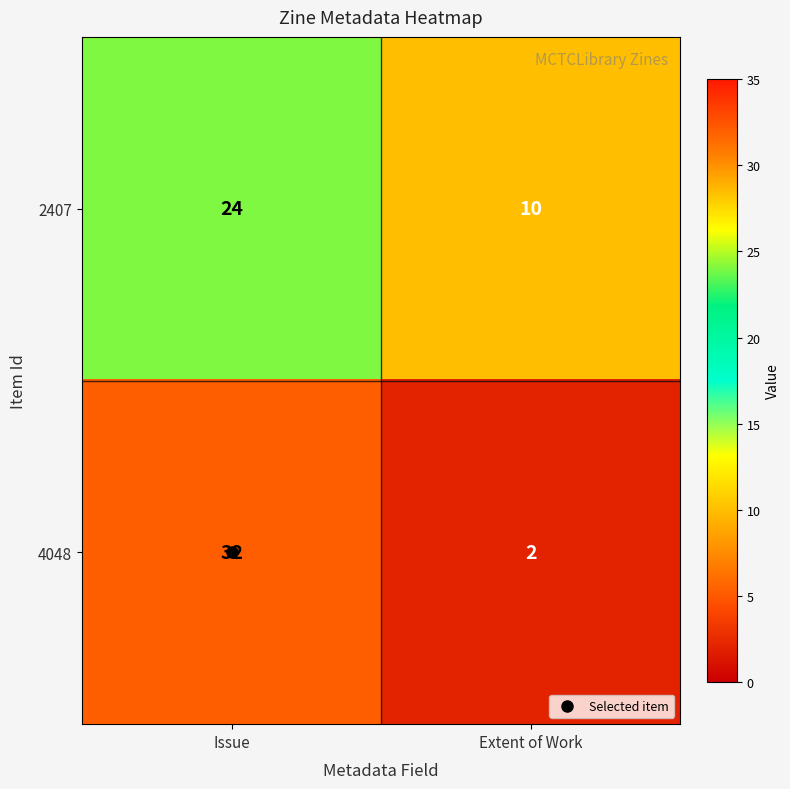

Which category has the highest value across all series?

Issue